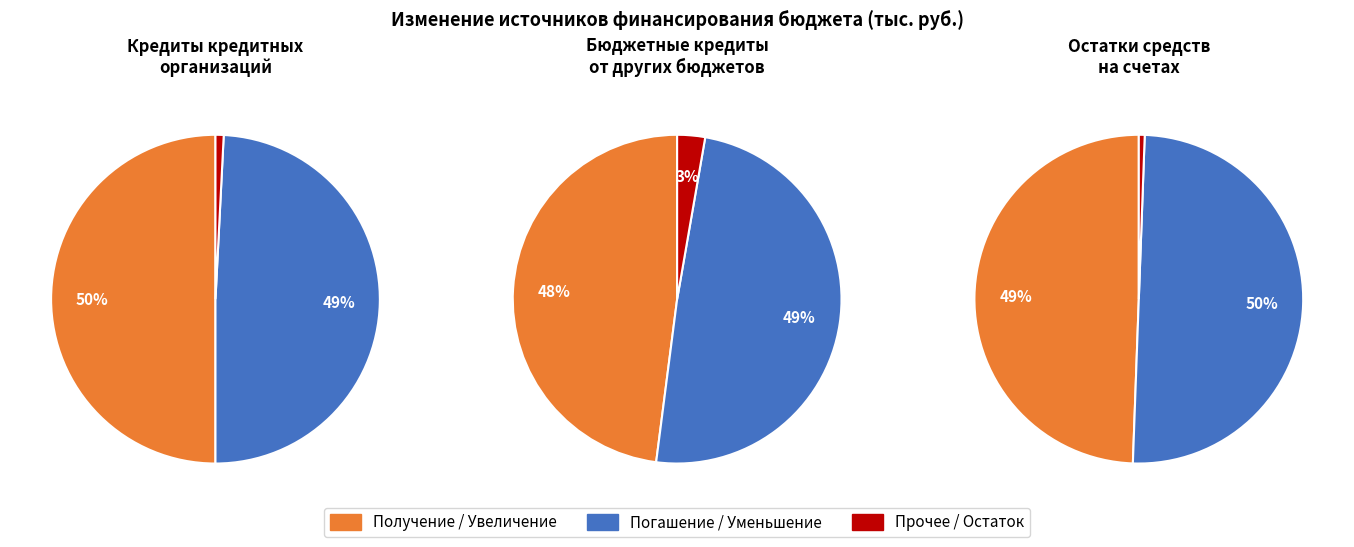

Does any single category account for the majority?

No